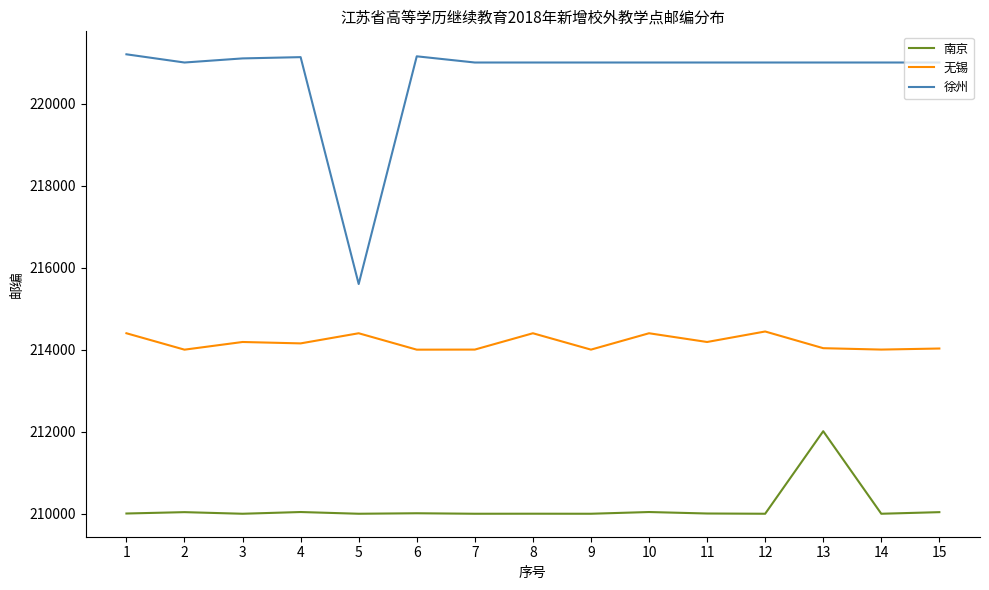

True or false: 南京 has more than 2 points higher than both neighbors.

True